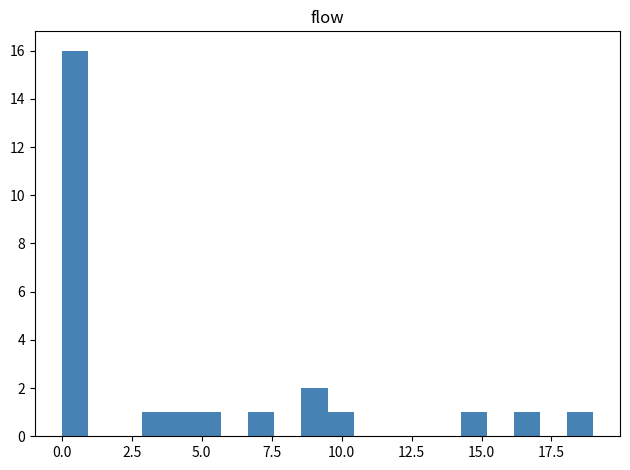

Read against the x-axis, roughly where is the centre of the tallest bar?

0.5